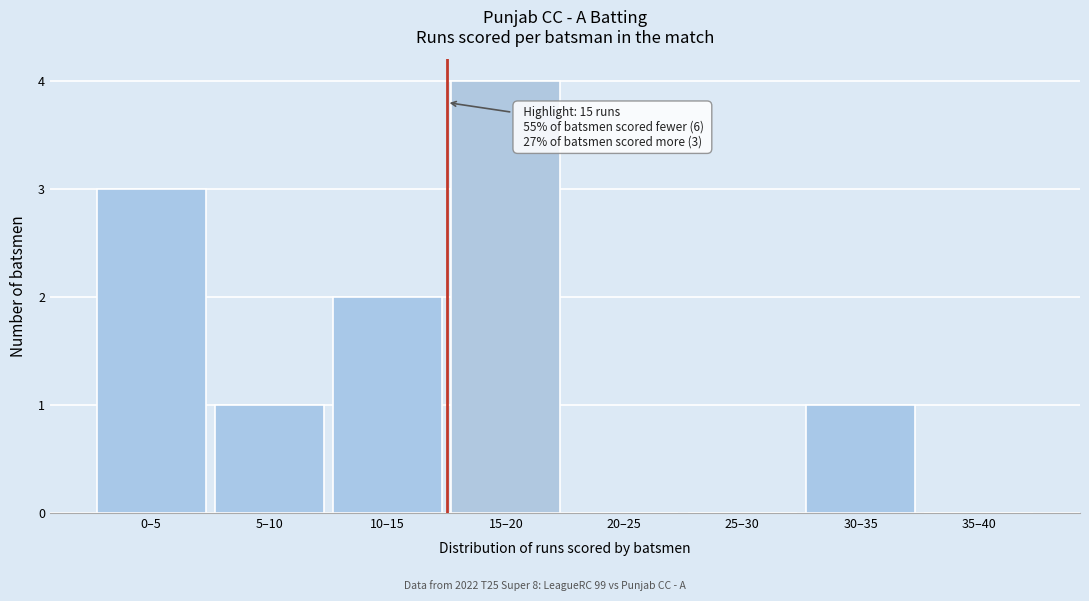

Reading left to right, extract all data points from this chart.

0–5=3	5–10=1	10–15=2	15–20=4	20–25=0	25–30=0	30–35=1	35–40=0